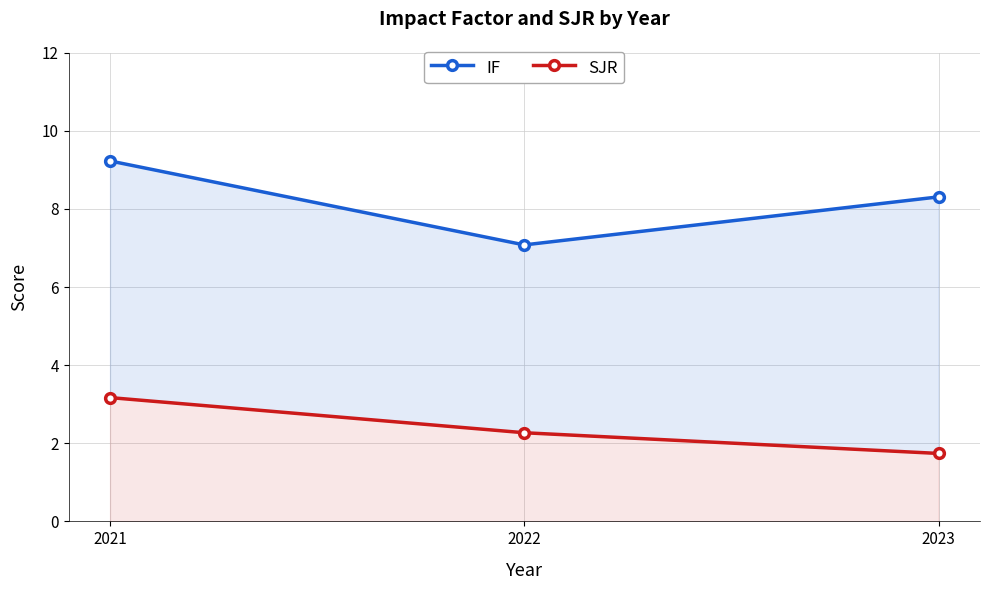

What is the sum of the IF values at 2022 and 2021?

16.3